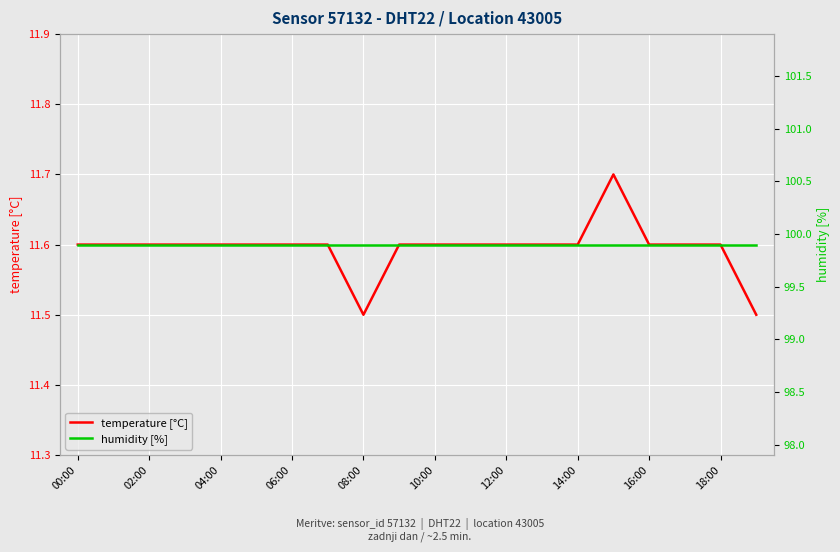

Which series has the largest total across all categories?

humidity [%]